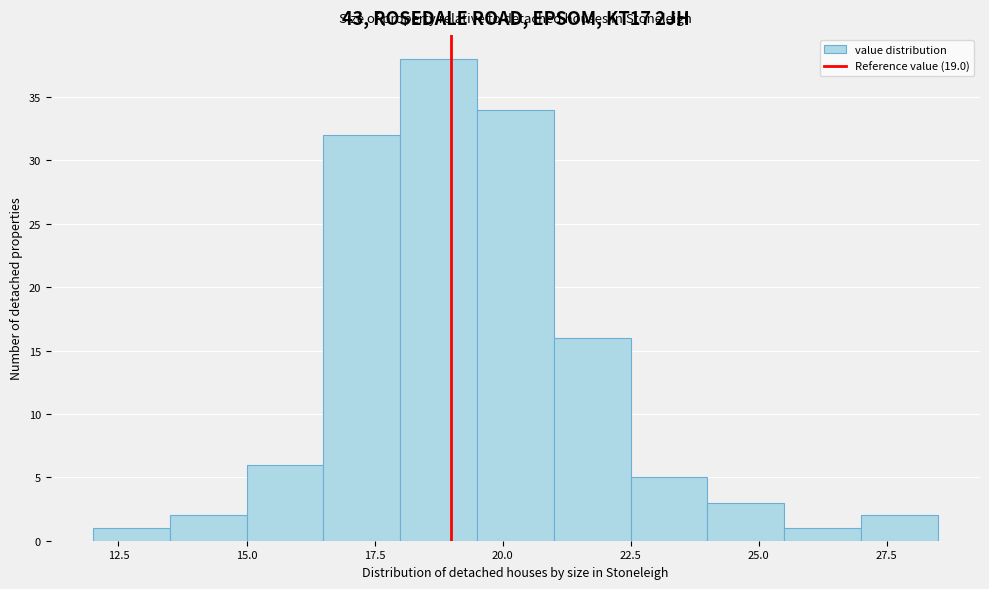

Read against the x-axis, roughly where is the centre of the tallest bar?

19.0